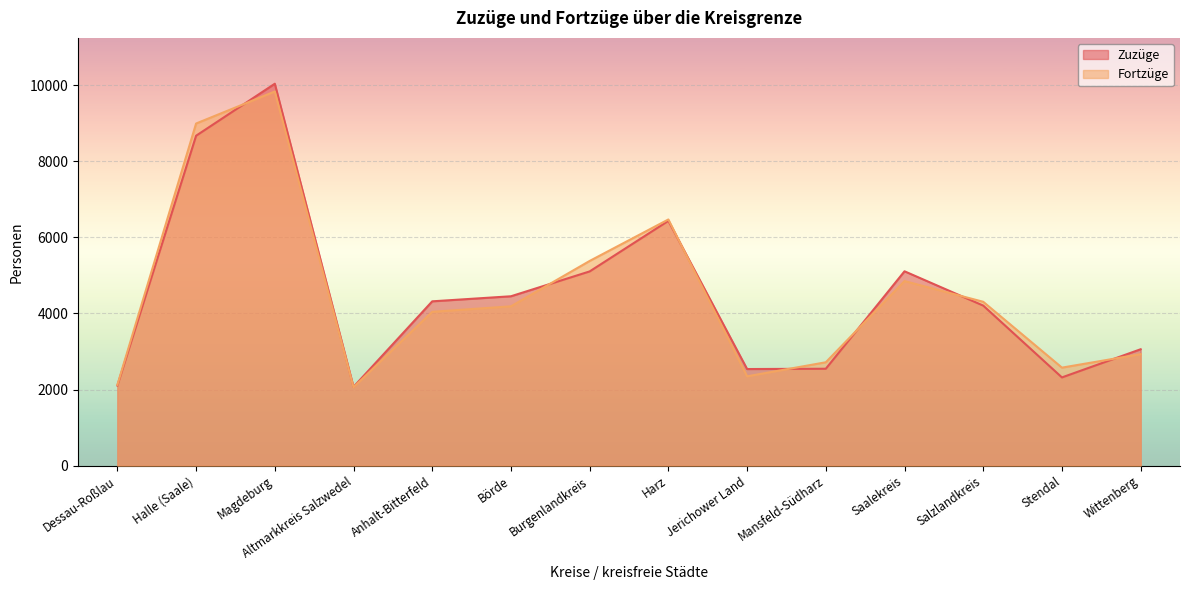

Reading left to right, what are all the values shown in this chart?

Zuzüge: 2107	8670	10036	2071	4319	4452	5105	6434	2540	2548	5108	4207	2320	3060
Fortzüge: 2125	8991	9832	2061	4044	4188	5380	6470	2349	2718	4851	4307	2577	2931